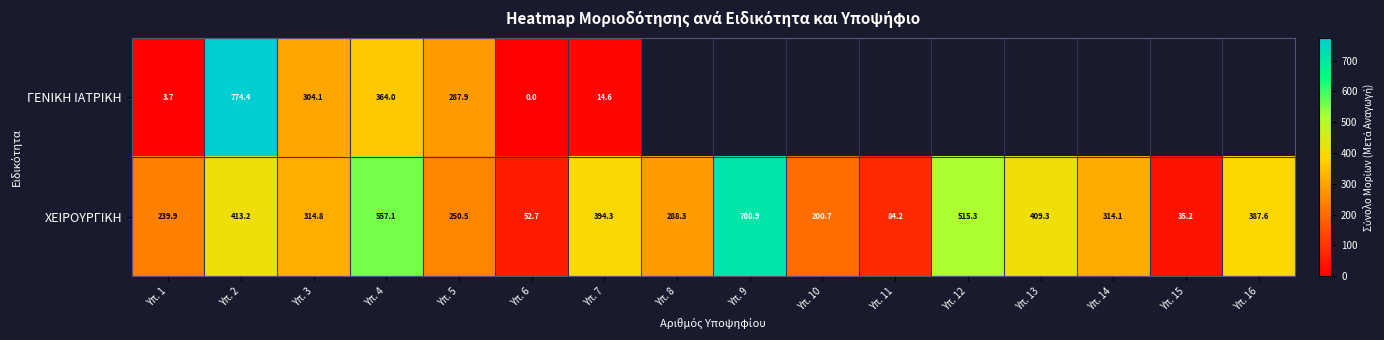

Is the value of ΧΕΙΡΟΥΡΓΙΚΗ at Υπ. 12 greater than the value of ΓΕΝΙΚΗ ΙΑΤΡΙΚΗ at Υπ. 4?

Yes